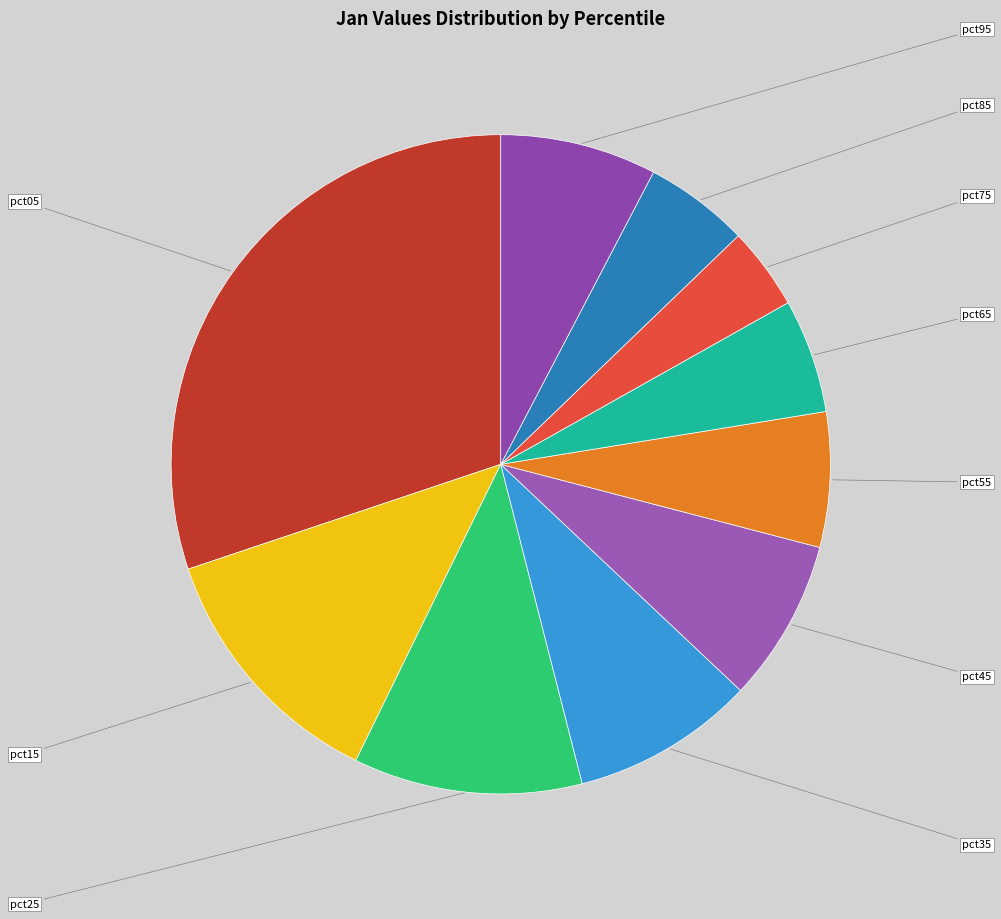

What is the change in value from pct05 to pct25?

-2.0